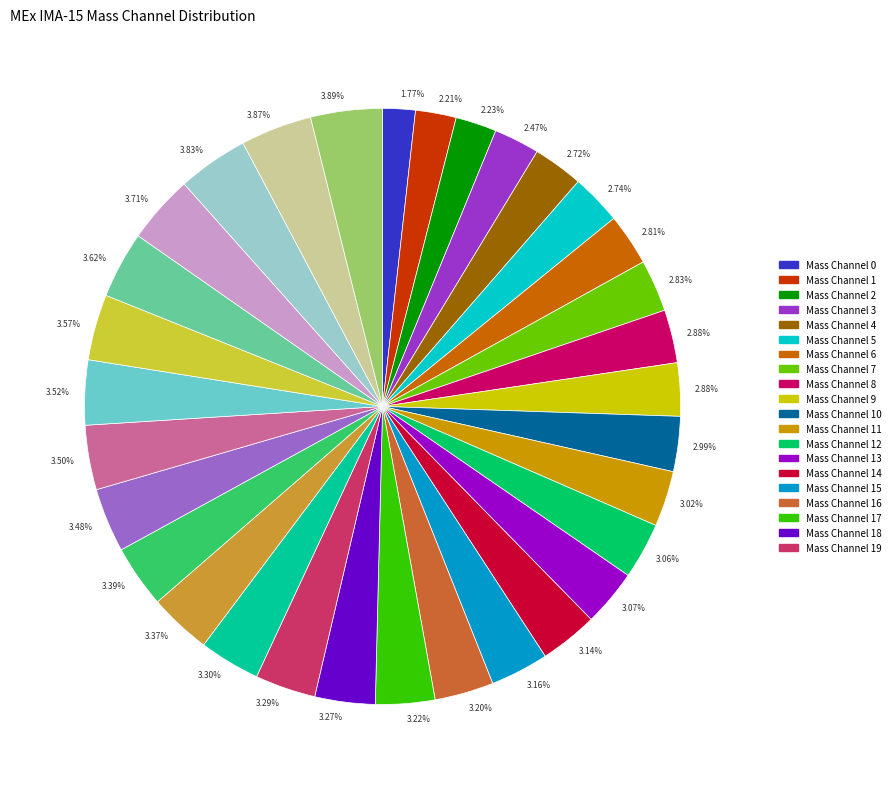

Is there any slice that represents more than half of the pie?

No